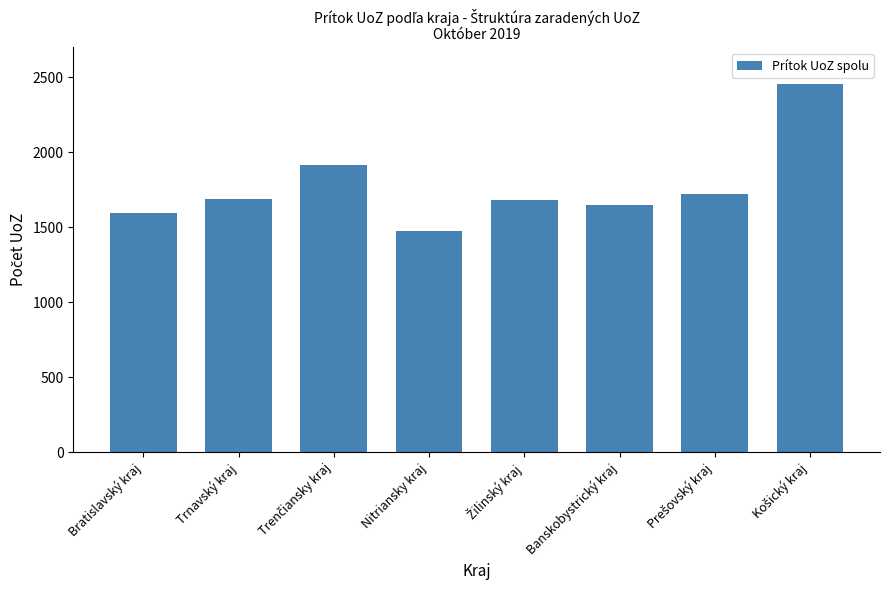

True or false: the data shows 812 at Bratislavský kraj.

False